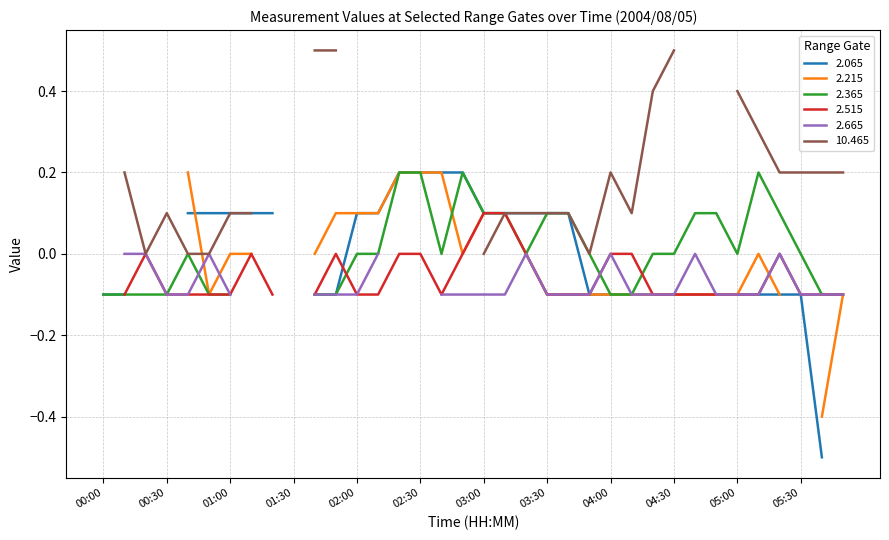

Read the 2.215 value at 04:10.

-0.1